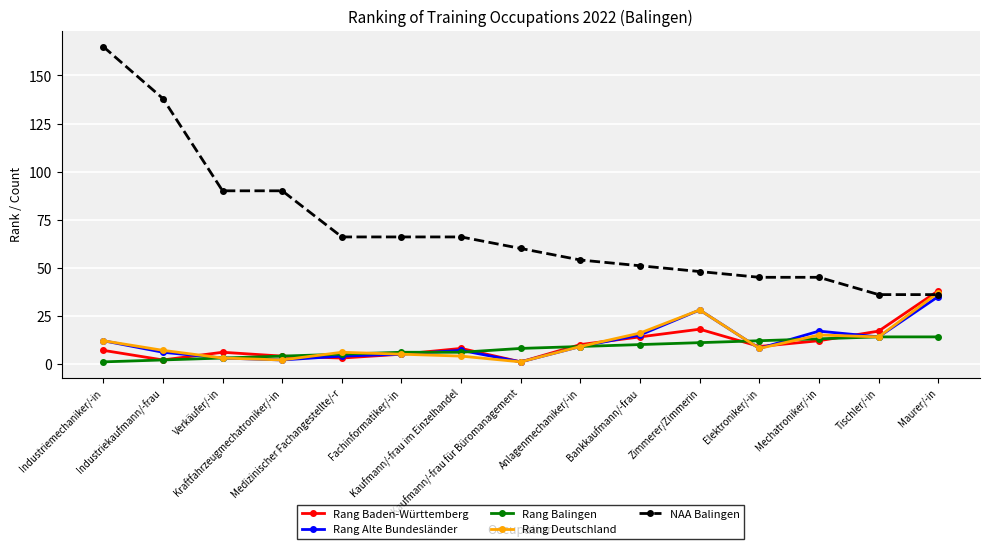

Reading left to right, what are all the values shown in this chart?

Rang Baden-Württemberg: 7	2	6	4	3	5	8	1	10	14	18	9	12	17	38
Rang Alte Bundesländer: 12	6	3	2	4	5	7	1	9	15	28	8	17	14	35
Rang Balingen: 1	2	3	4	5	6	6	8	9	10	11	12	13	14	14
Rang Deutschland: 12	7	3	2	6	5	4	1	9	16	28	8	15	14	37
NAA Balingen: 165	138	90	90	66	66	66	60	54	51	48	45	45	36	36